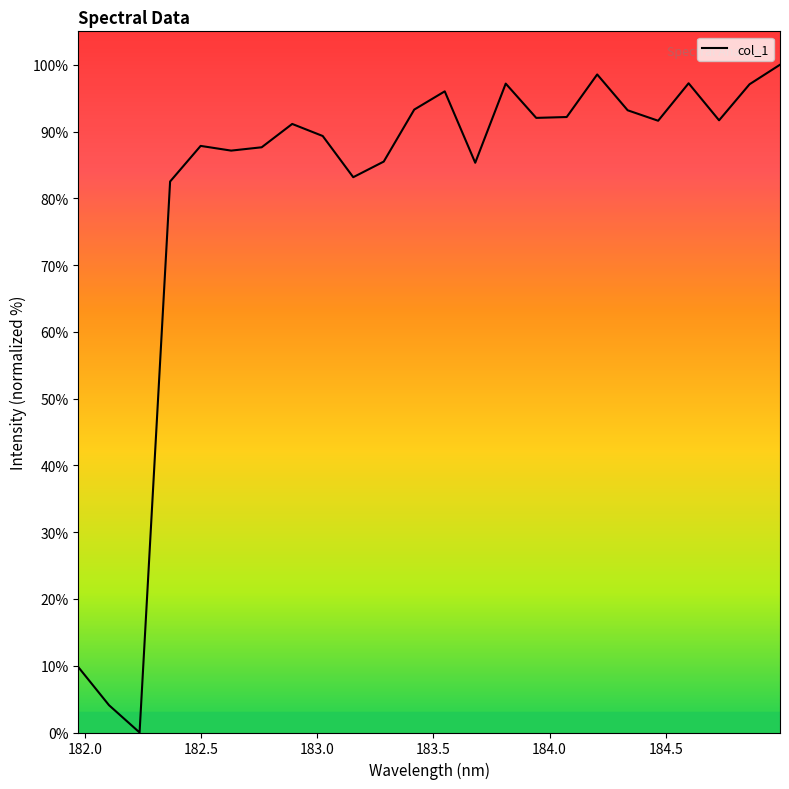

What is the difference between the maximum and minimum values?

100.0